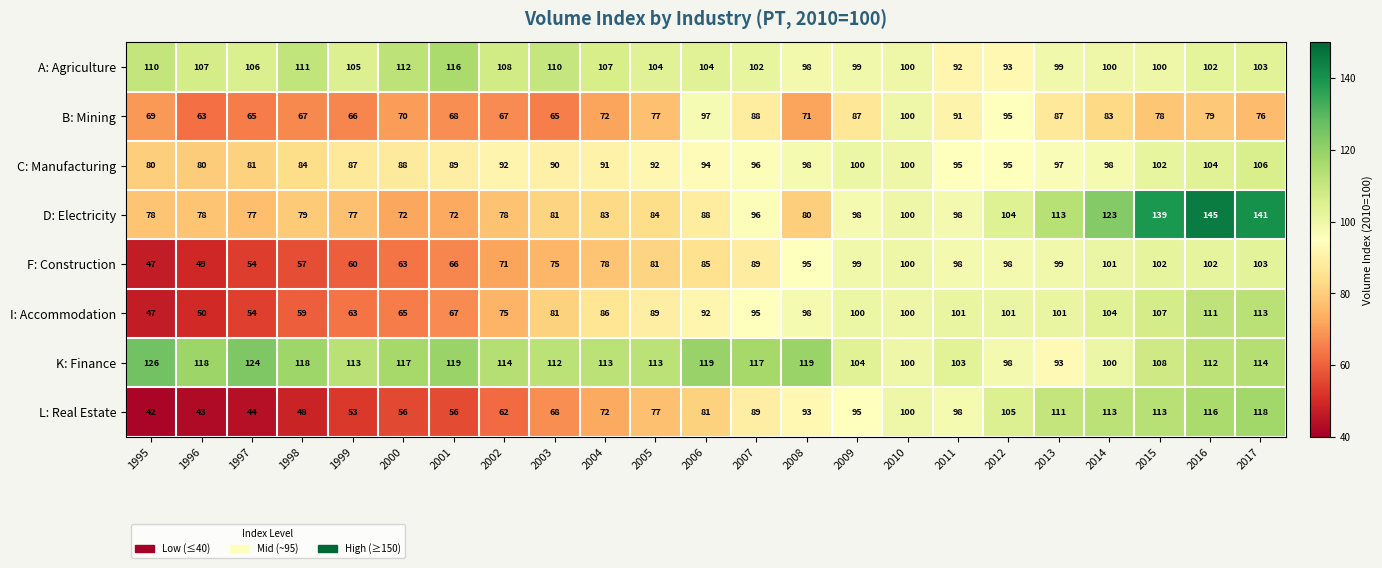

What is the spread (max minus min) of values at 2015?

61